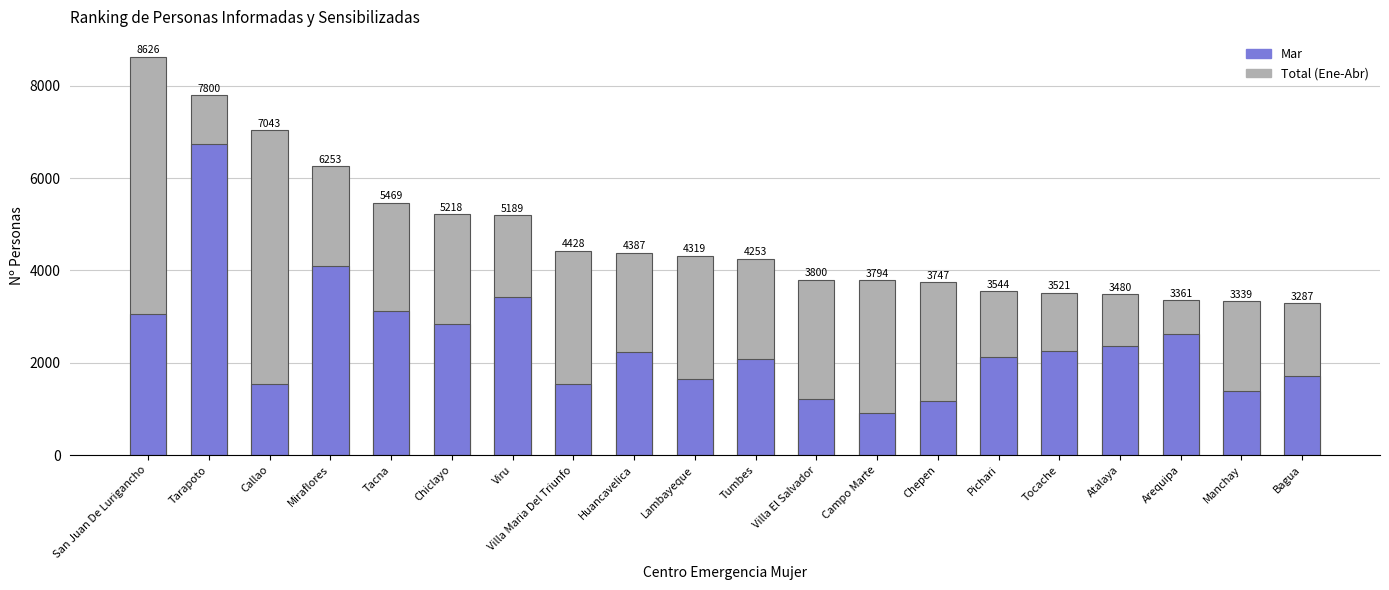

How many groups of bars are there?

20